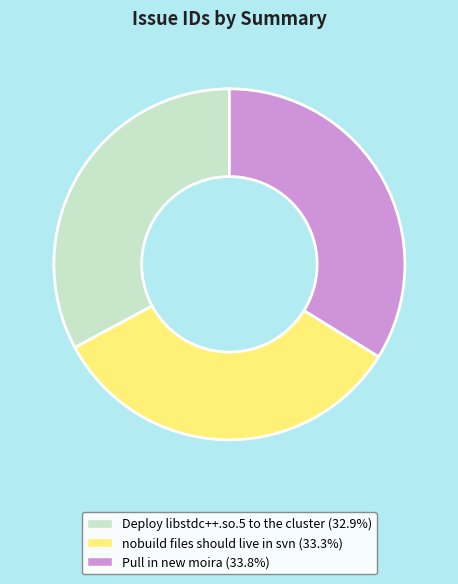

Does Pull in new moira represent more than half of the total?

No